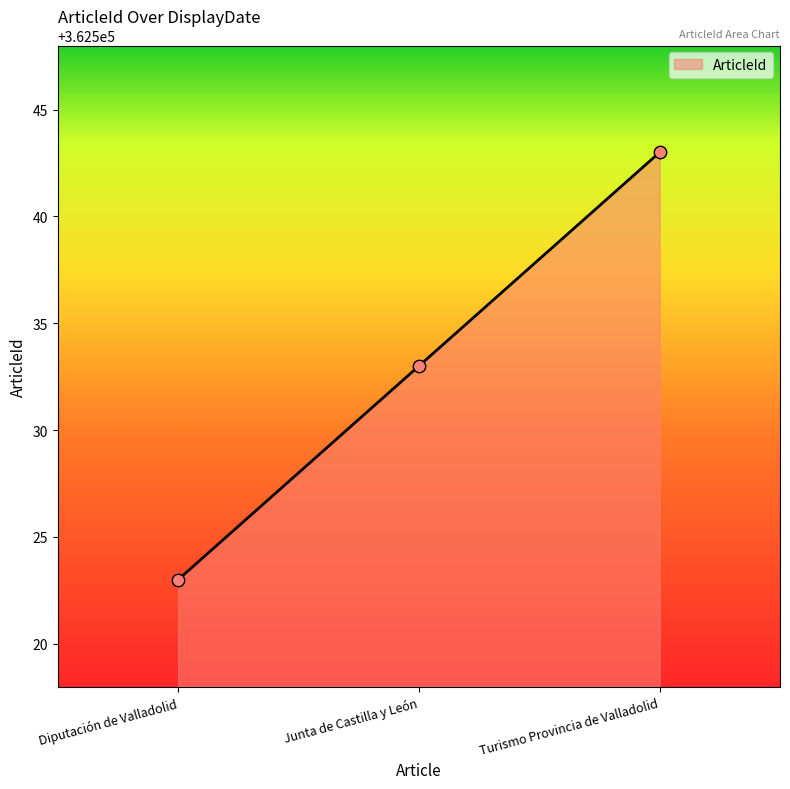

Between Diputación de Valladolid and Junta de Castilla y León, which is larger?

Junta de Castilla y León